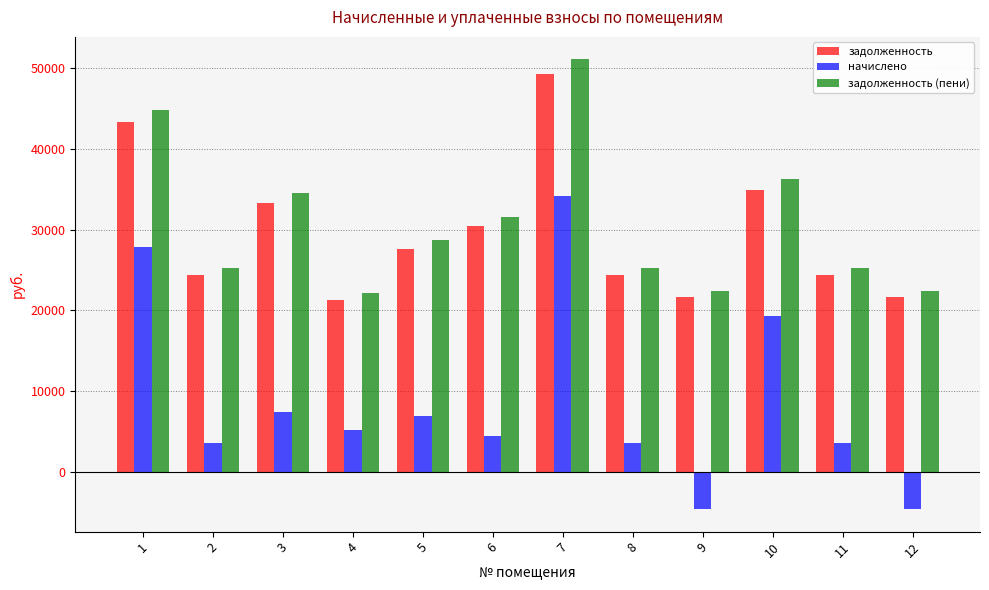

Count the number of data series in this chart.

3